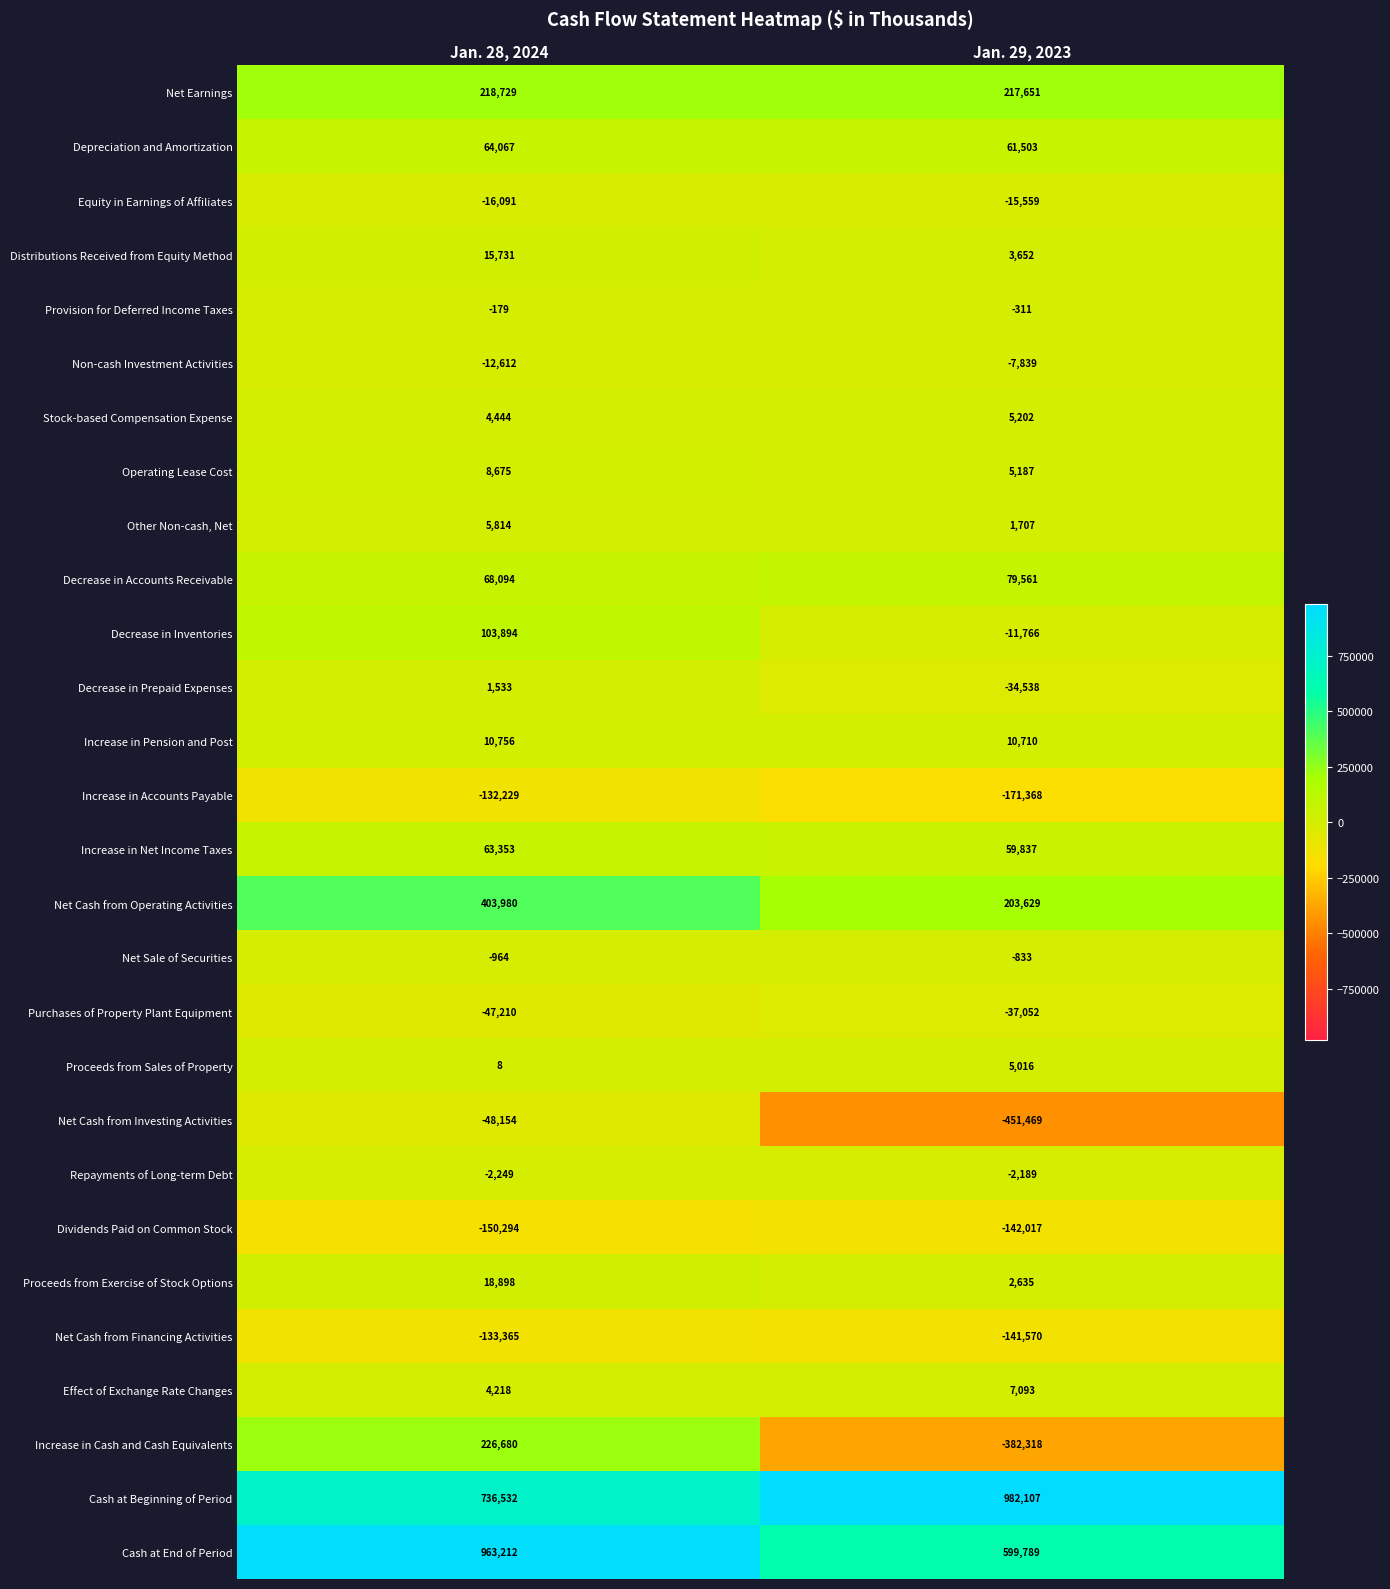

Where is Dividends Paid on Common Stock nearest to the value -146155?

Jan. 29, 2023